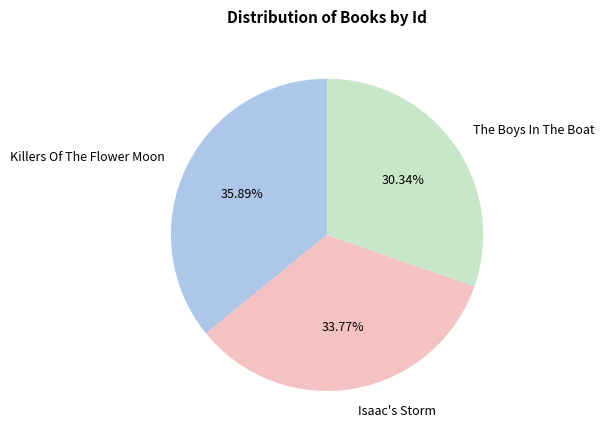

Between Killers Of The Flower Moon and The Boys In The Boat, which is larger?

Killers Of The Flower Moon